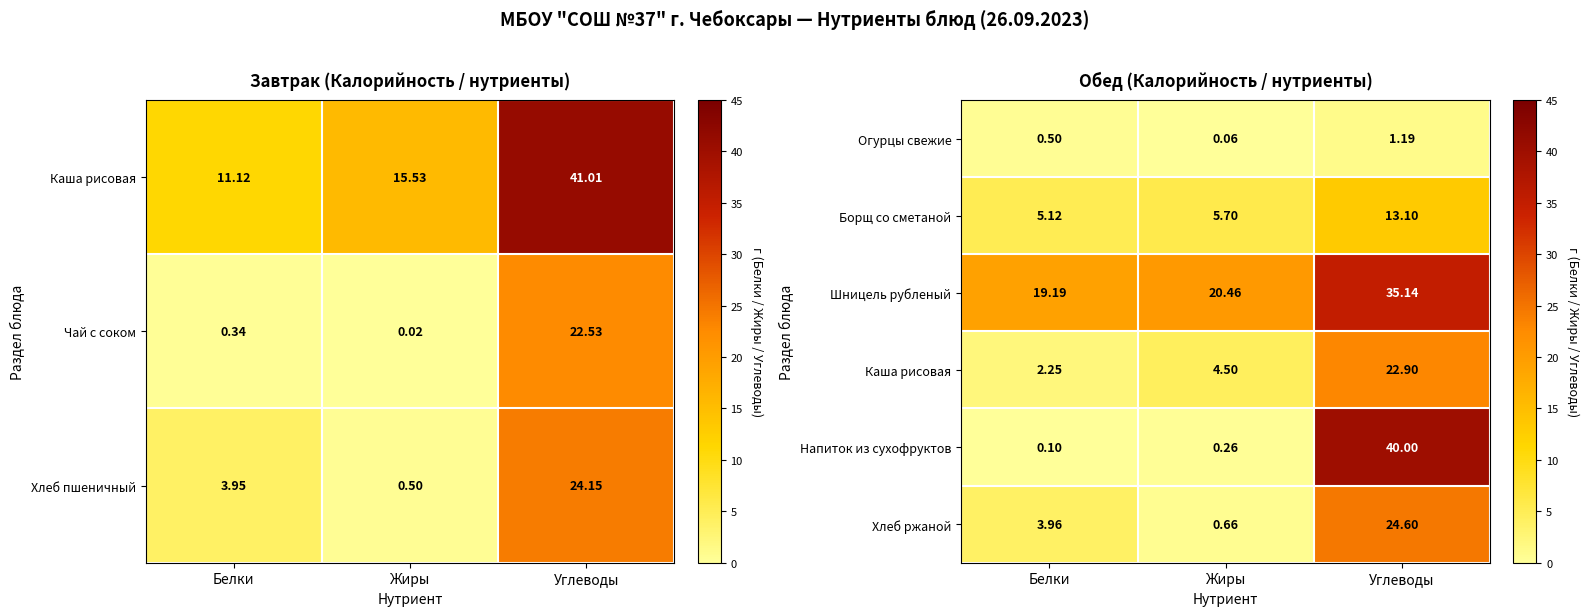

True or false: Огурцы свежие has a value of 0.5 at Белки.

True